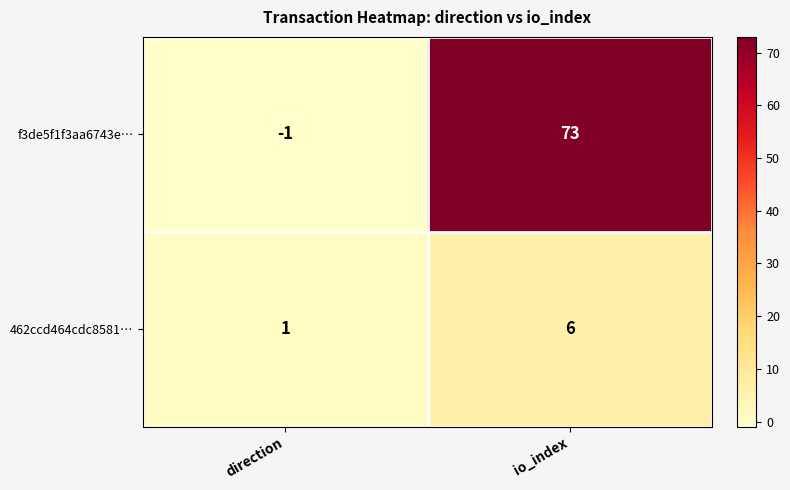

Reading left to right, list all the values displayed in this chart.

f3de5f1f3aa6743e…: direction=-1	io_index=73
462ccd464cdc8581…: direction=1	io_index=6